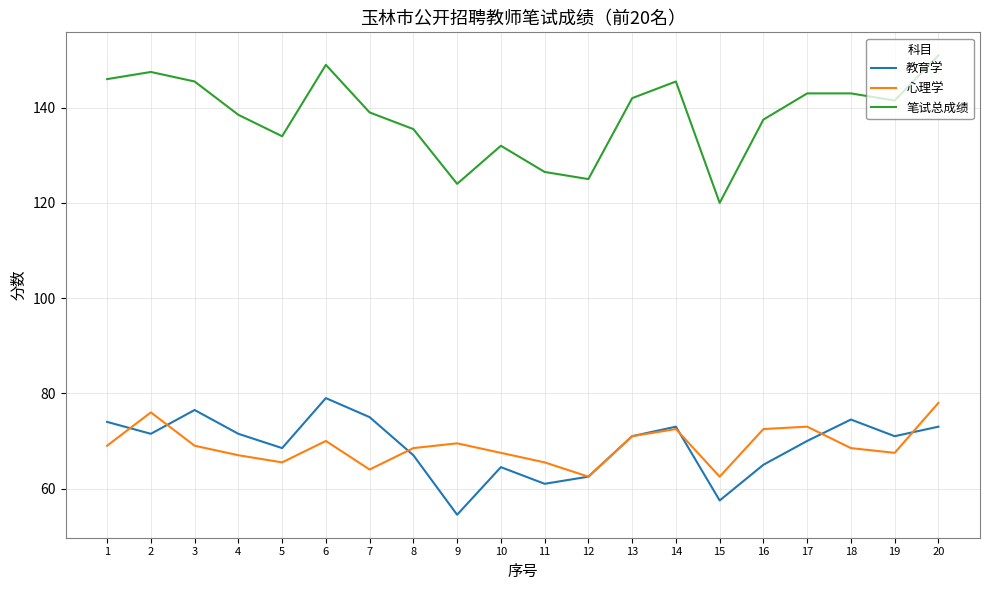

What is the difference between the highest and lowest values at 8?

68.5